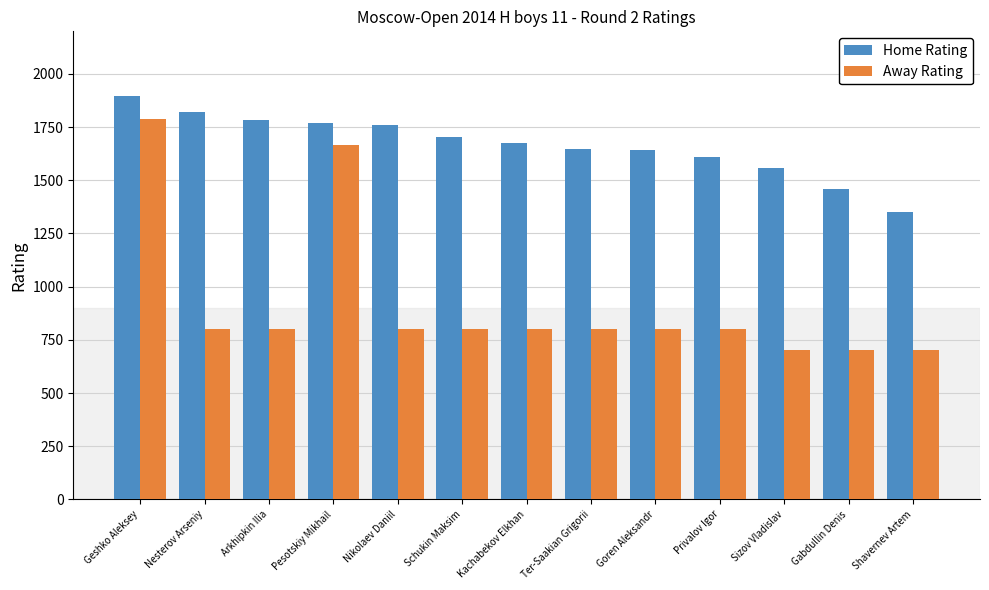

Where does the Home Rating series first go above 1677?

Geshko Aleksey